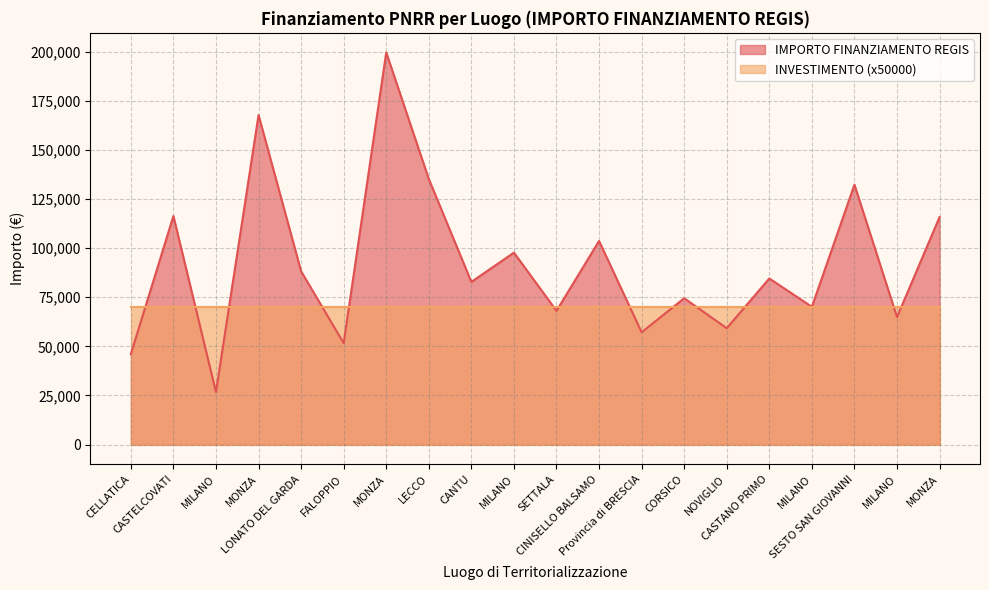

What is the difference between the maximum and second lowest values?

153523.2